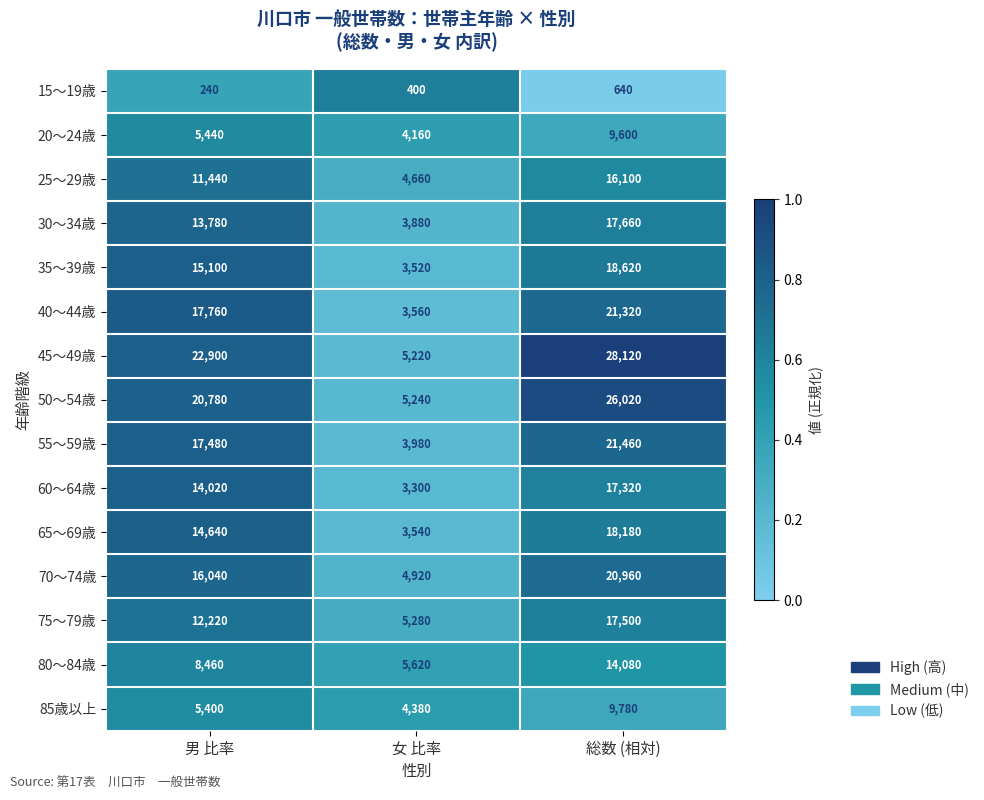

Is the value of 50～54歳 at 総数 (相対) greater than the value of 35～39歳 at 総数 (相対)?

Yes